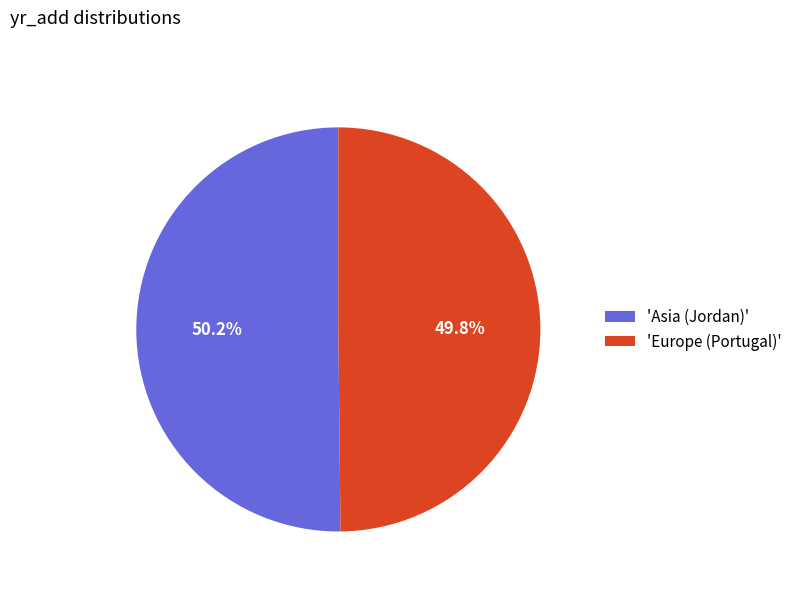

What is the ratio of the value at 'Europe (Portugal)' to the value at 'Asia (Jordan)'?

1.0